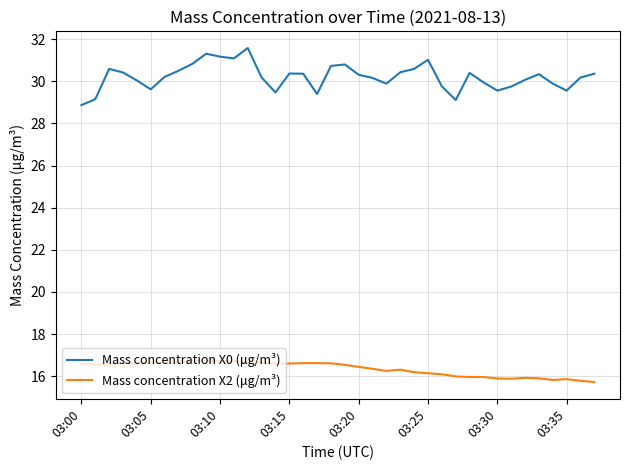

Which series has the largest total across all categories?

Mass concentration X0 (μg/m³)